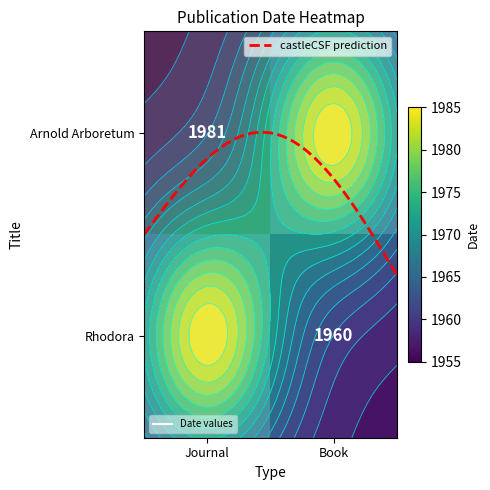

At which category is the sum across all series the highest?

Journal